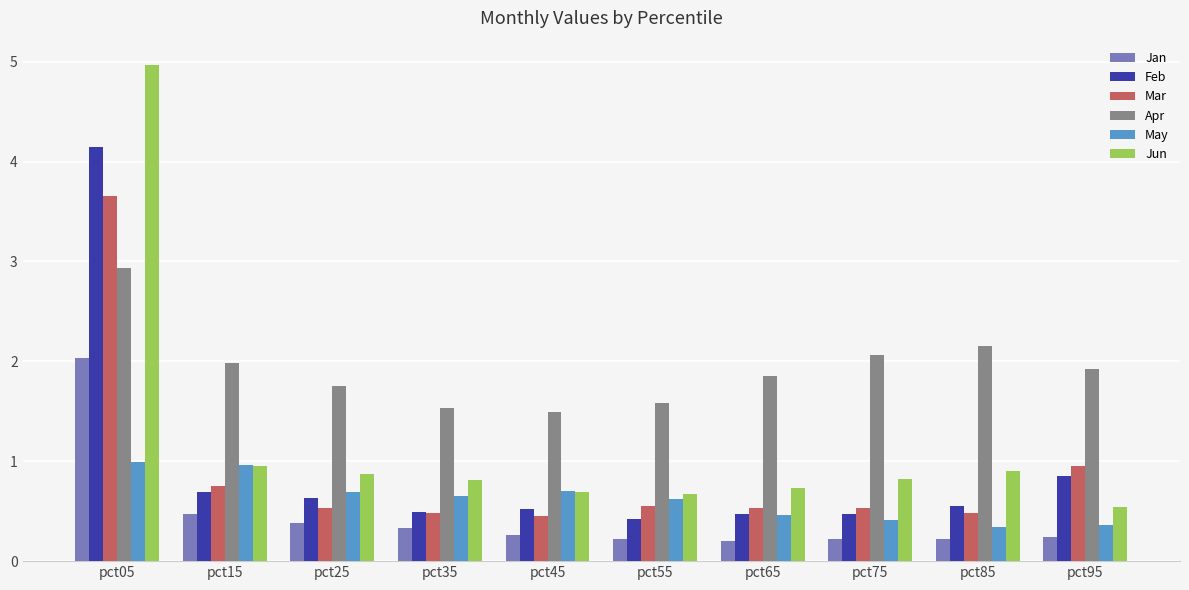

What is the difference between the maximum and second lowest values in the Jan series?

1.8